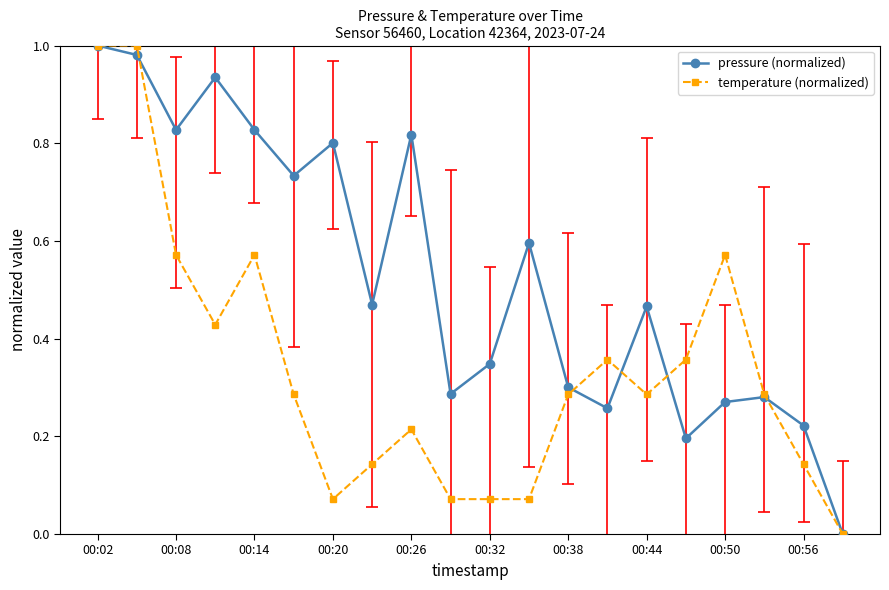

How many lines are shown in the chart?

2